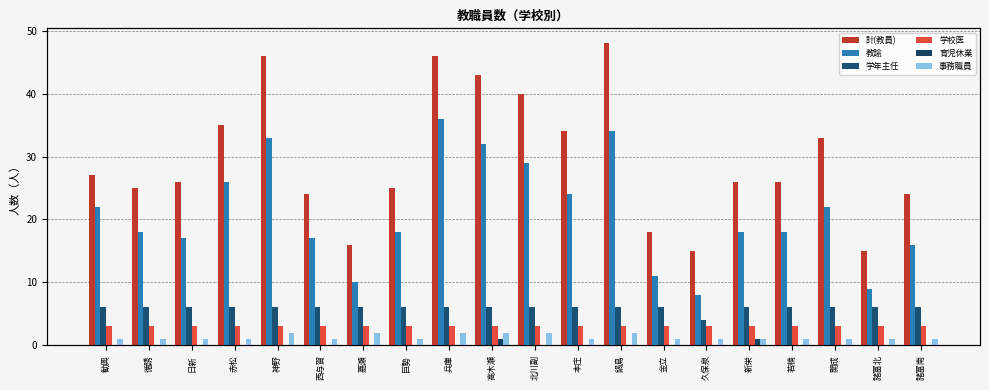

What is the lowest value of the 学年主任 series?

4